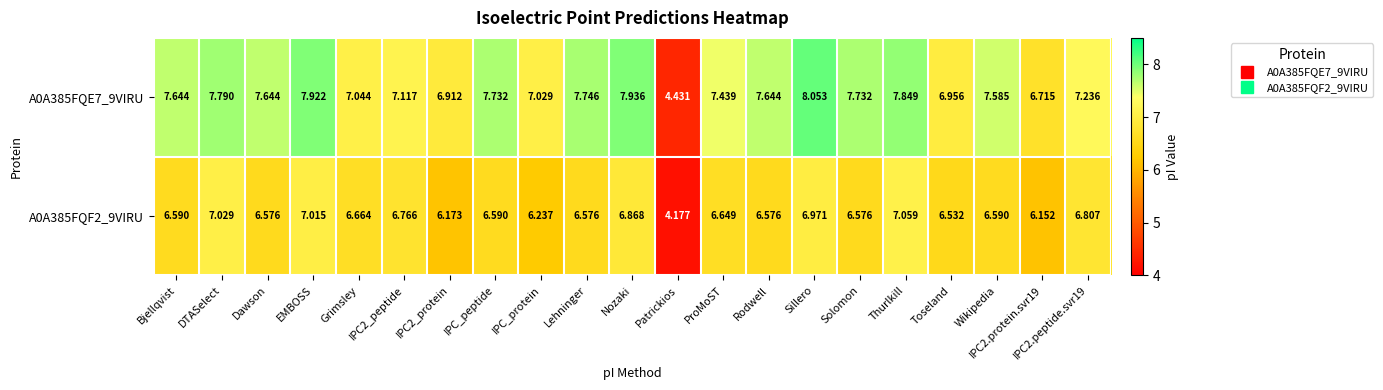

Which label corresponds to the smallest value in the chart?

Patrickios